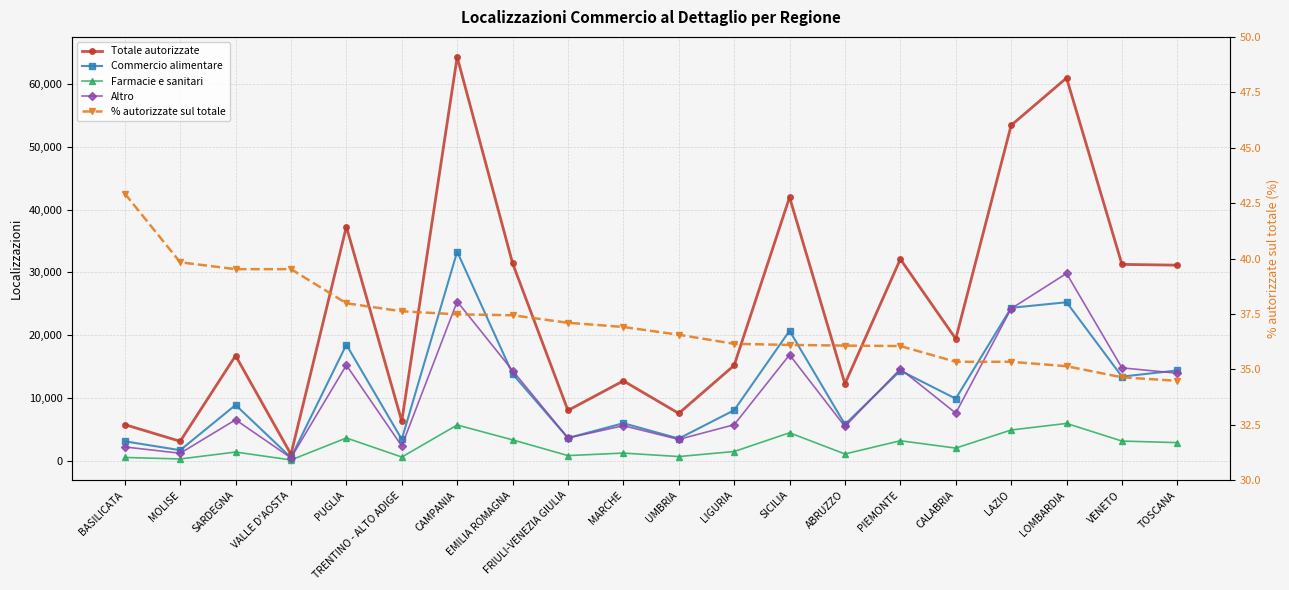

What are all the series names shown in the legend?

Totale autorizzate, Commercio alimentare, Farmacie e sanitari, Altro, % autorizzate sul totale